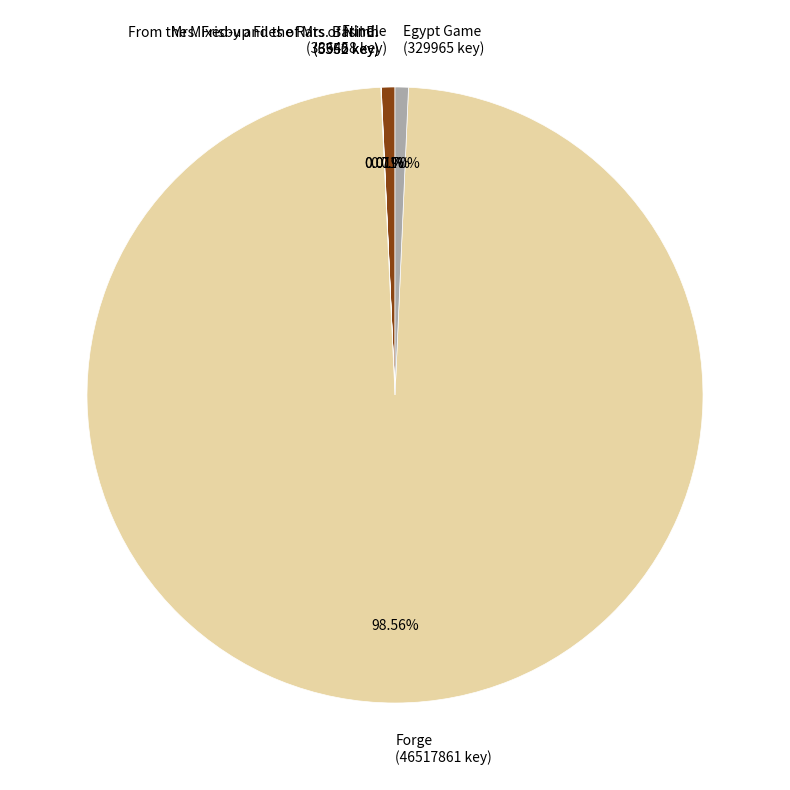

Is there a majority slice in this chart?

Yes